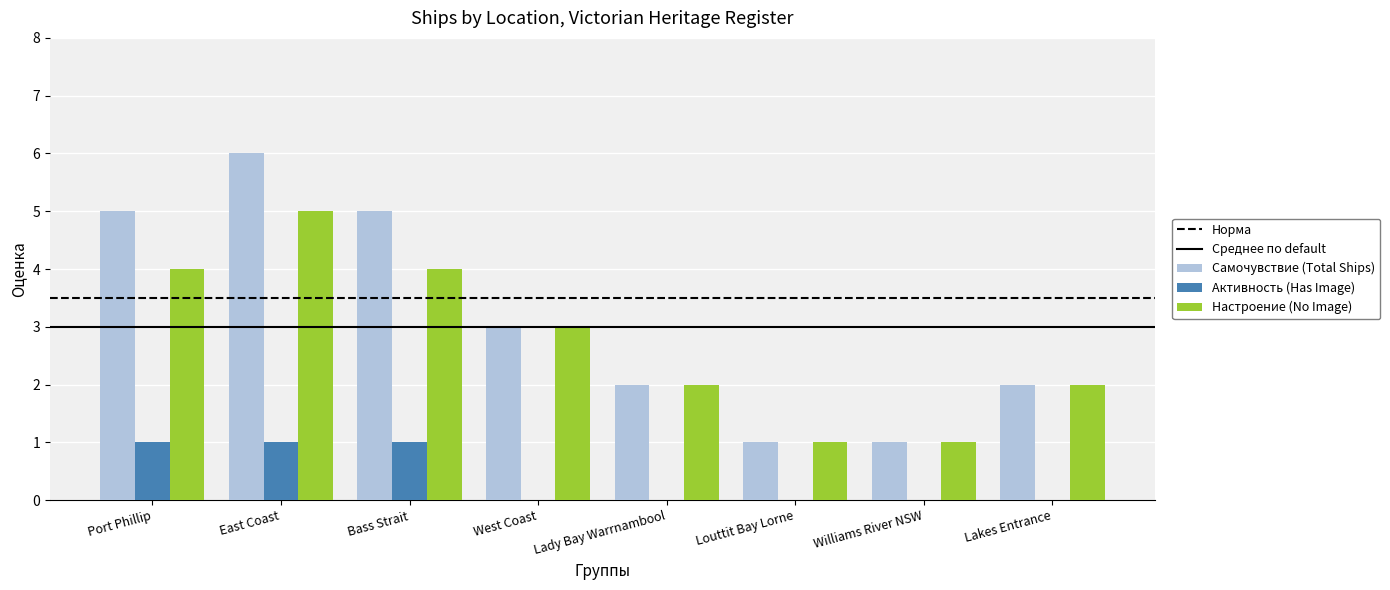

True or false: Активность (Has Image) has a value of 0 at Louttit Bay Lorne.

True